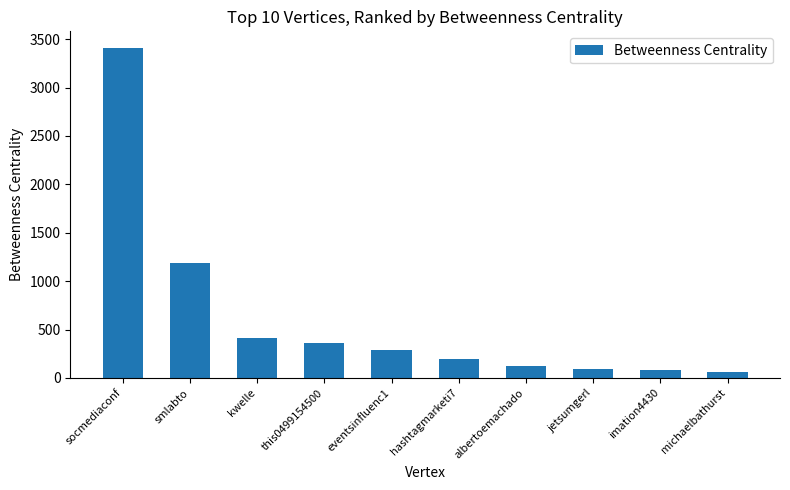

Which label corresponds to the largest value in the chart?

socmediaconf